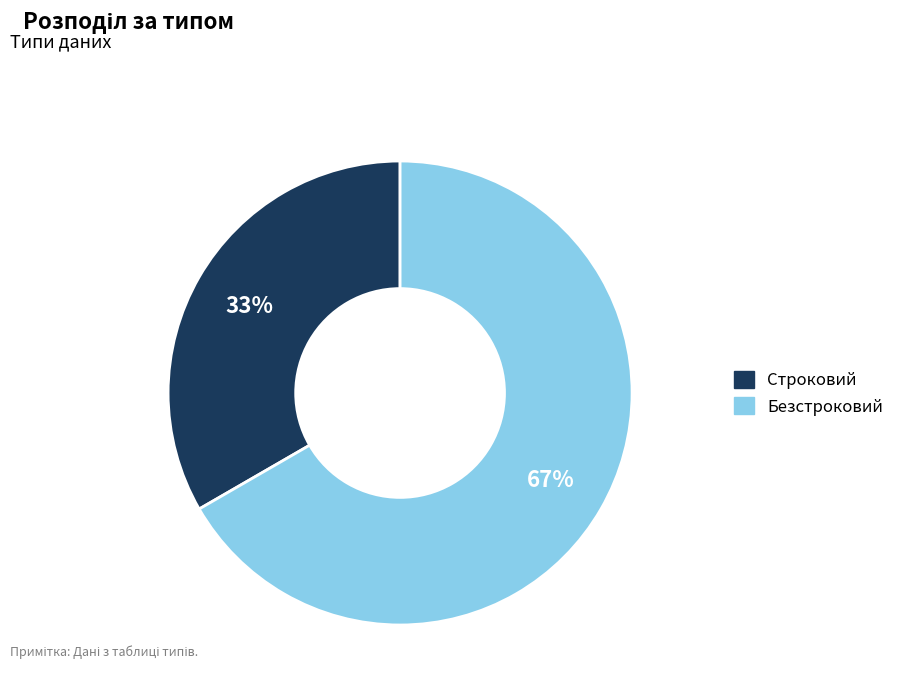

Approximately how many times larger is the value at Безстроковий compared to Строковий?

2.0